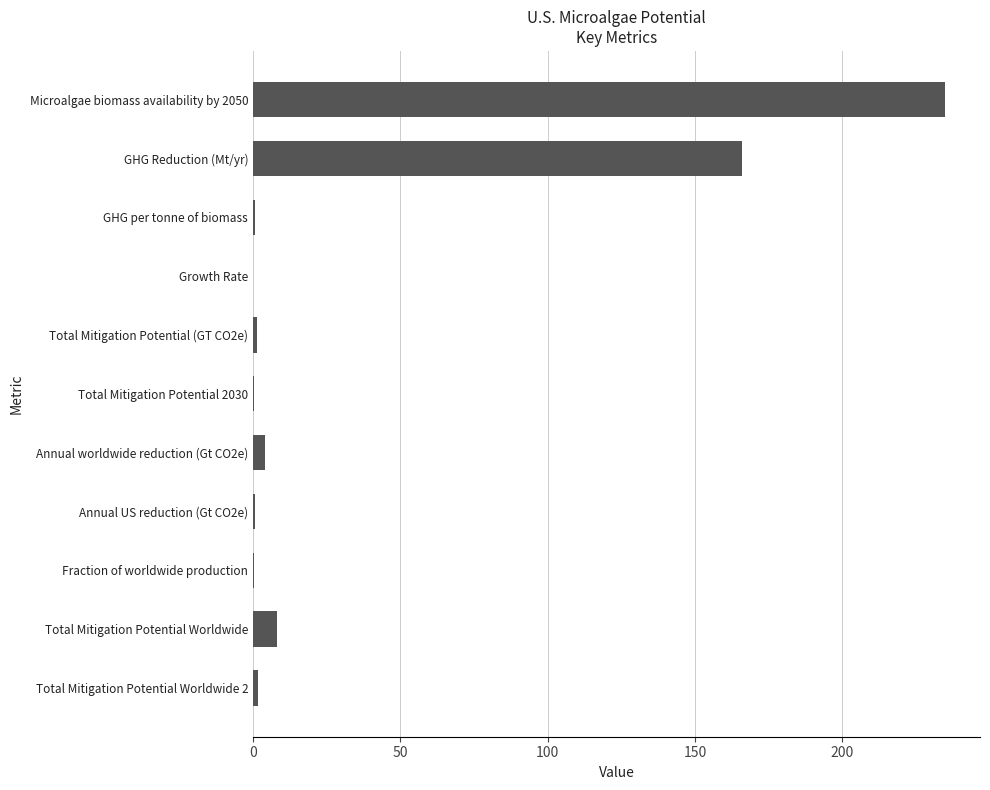

At which label is the value closest to 117?

GHG Reduction (Mt/yr)